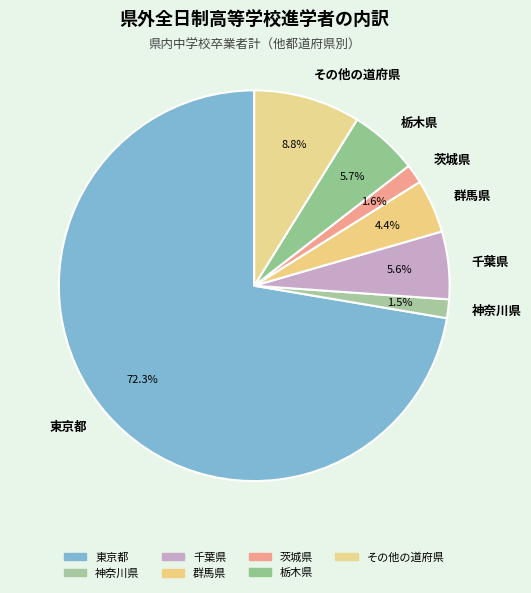

What percentage do その他の道府県 and 栃木県 together represent?

14.5%